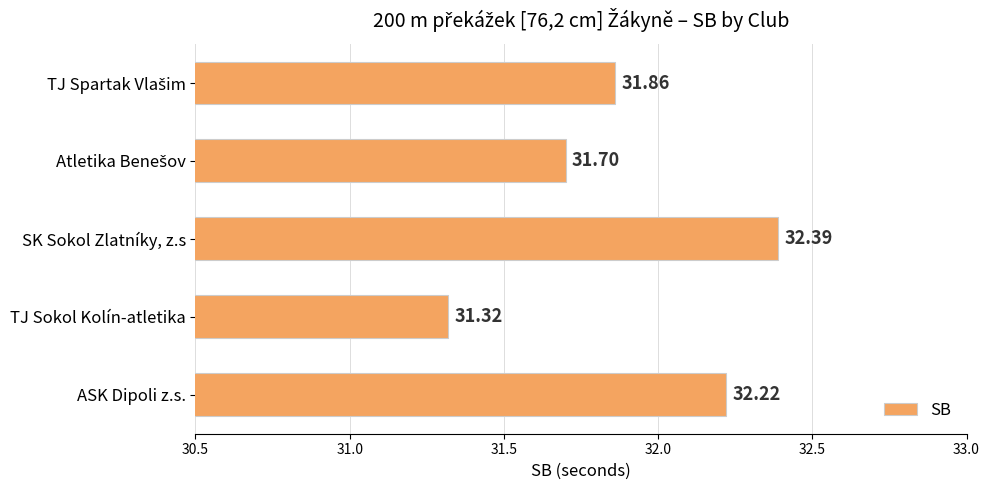

What is the label of the 3rd bar from the bottom?

SK Sokol Zlatníky, z.s